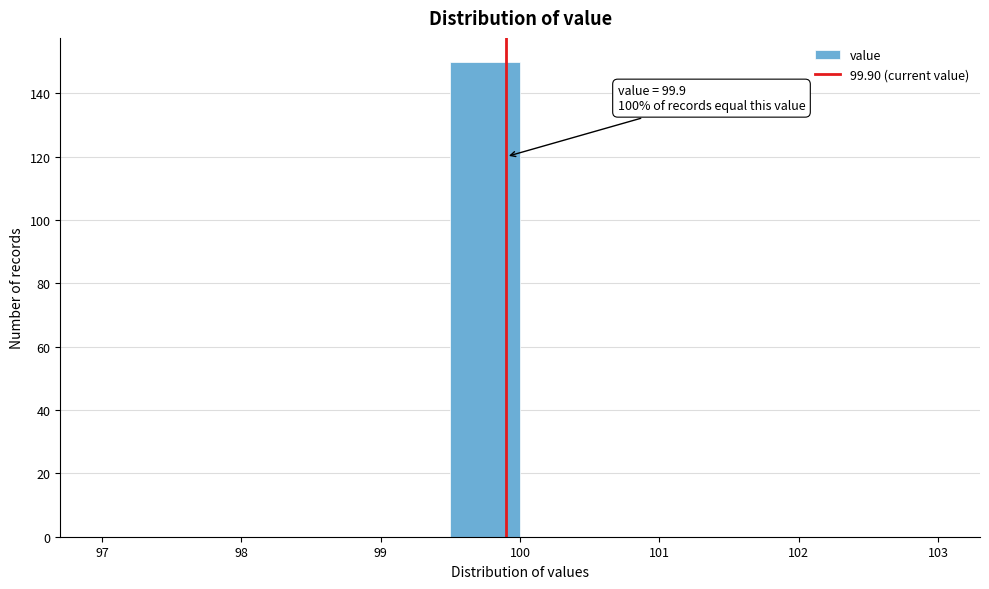

Over which range of the x-axis is the bar tallest?

99.5 to 100.0